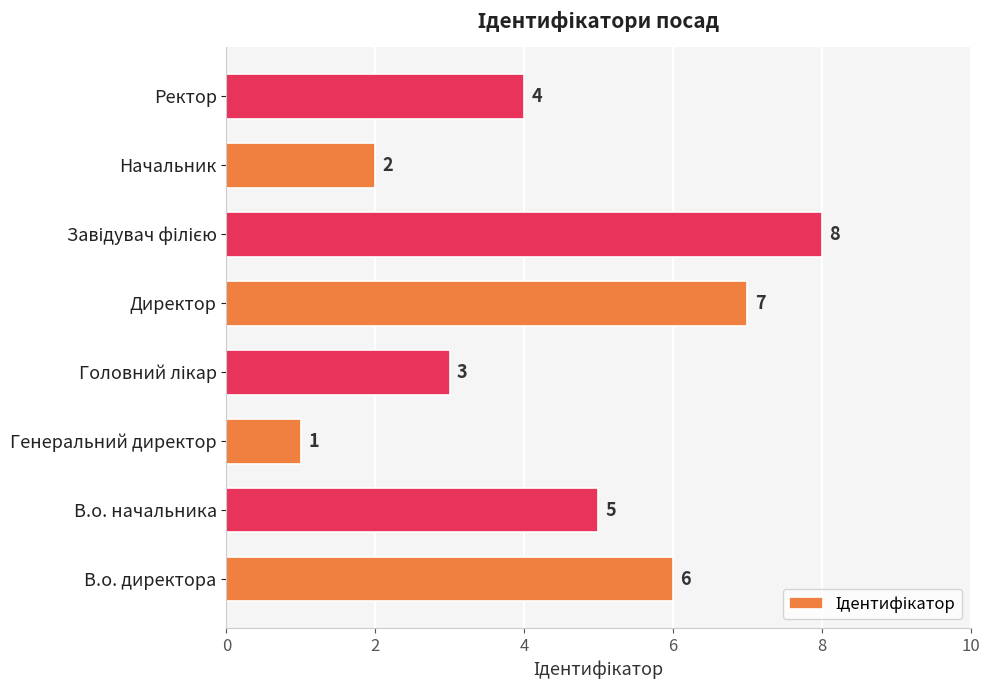

Which label corresponds to the smallest value in the chart?

Генеральний директор